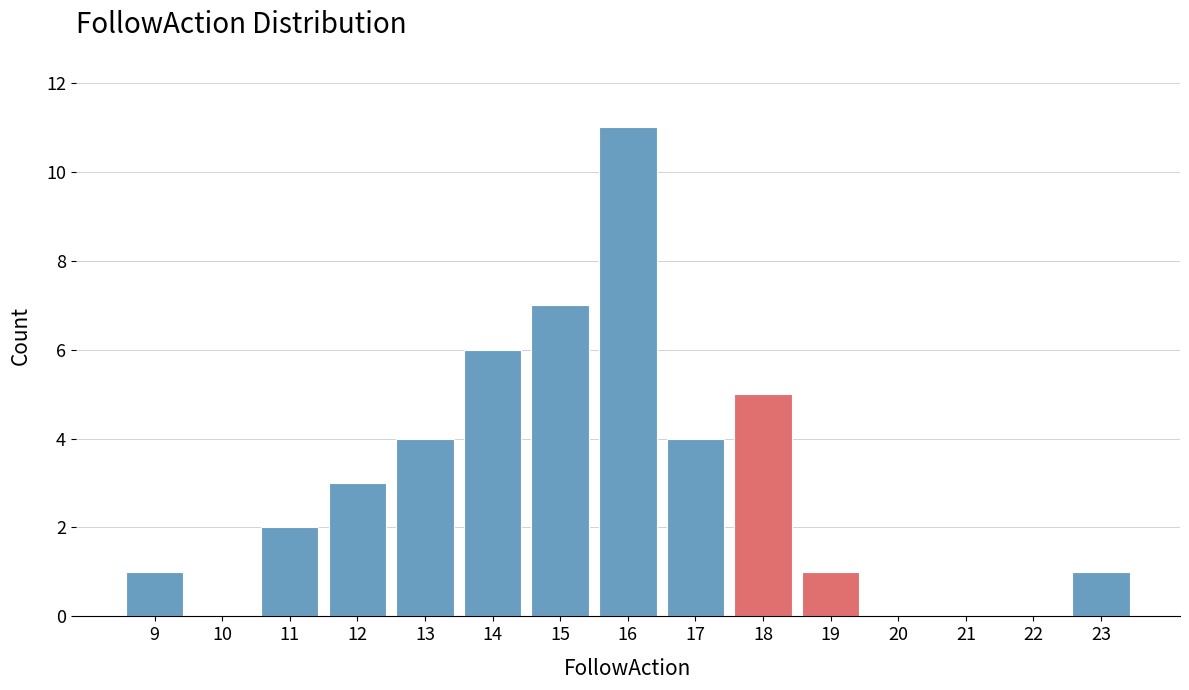

Reading left to right, transcribe all the data shown in this chart.

9=1	10=0	11=2	12=3	13=4	14=6	15=7	16=11	17=4	18=5	19=1	20=0	21=0	22=0	23=1